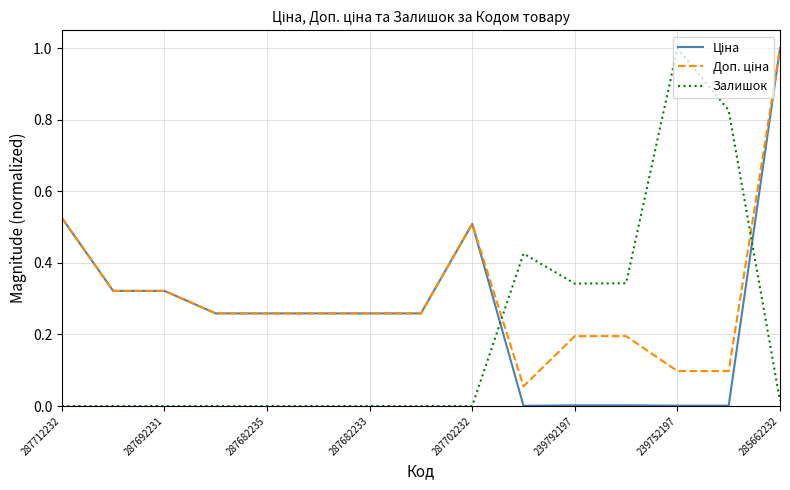

Between which two adjacent categories do Ціна and Залишок first intersect?

8 and 9